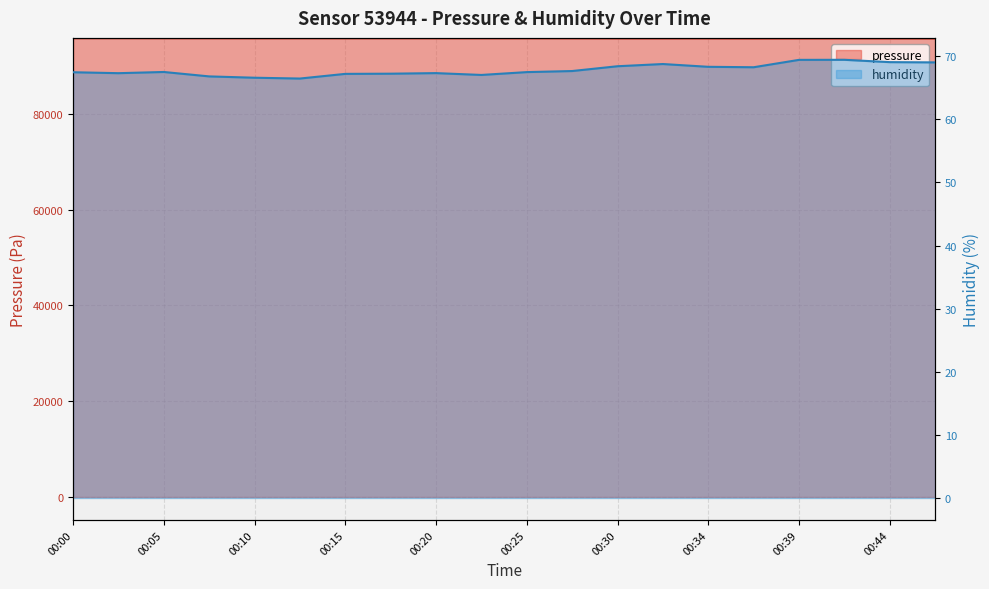

What is the difference between the second highest and second lowest values in the humidity series?

2.8